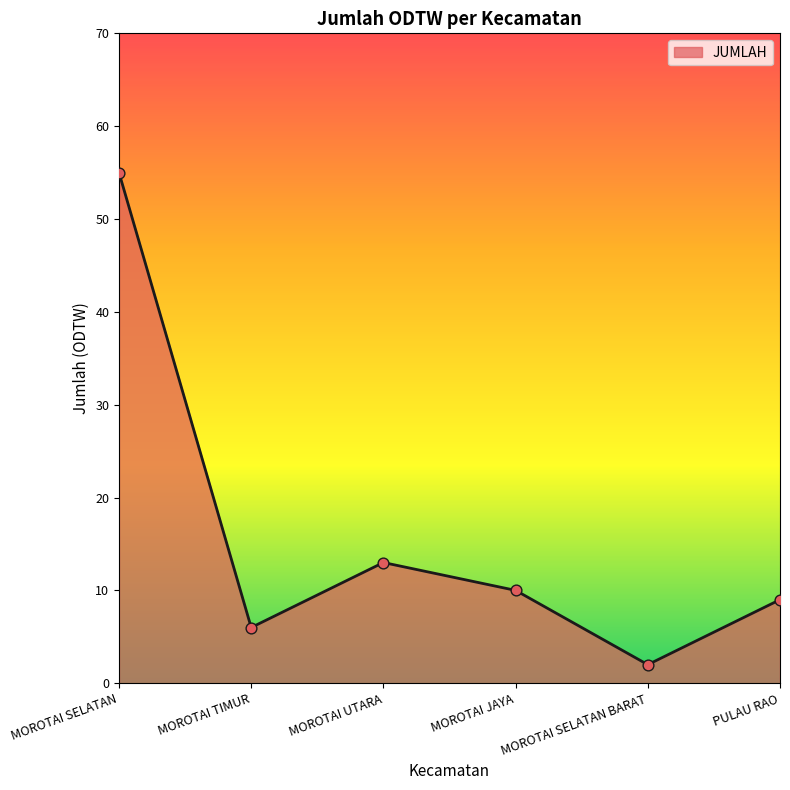

What is the change in value from MOROTAI UTARA to MOROTAI SELATAN BARAT?

-11